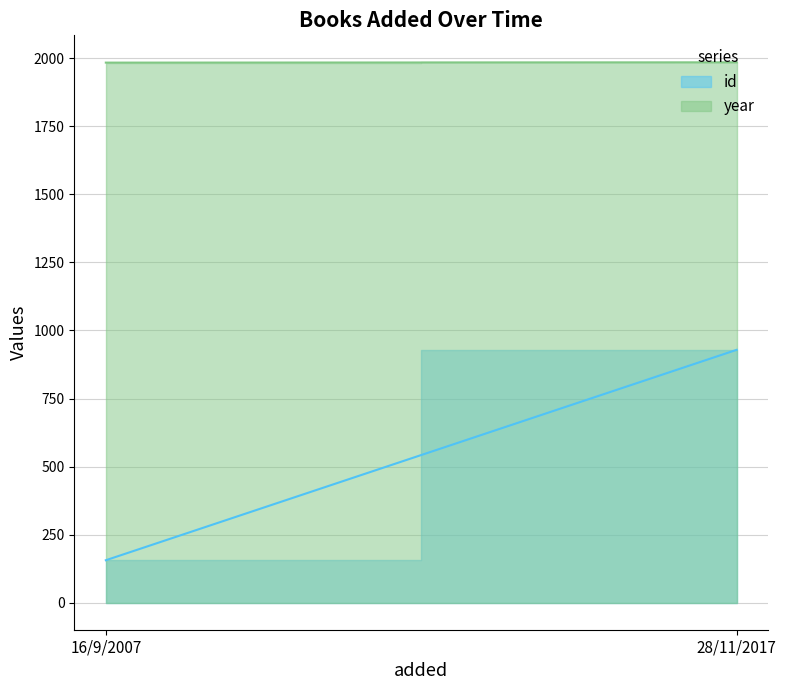

Reading left to right, what are all the values shown in this chart?

id: 16/9/2007=156	28/11/2017=929
year: 16/9/2007=1984	28/11/2017=1985